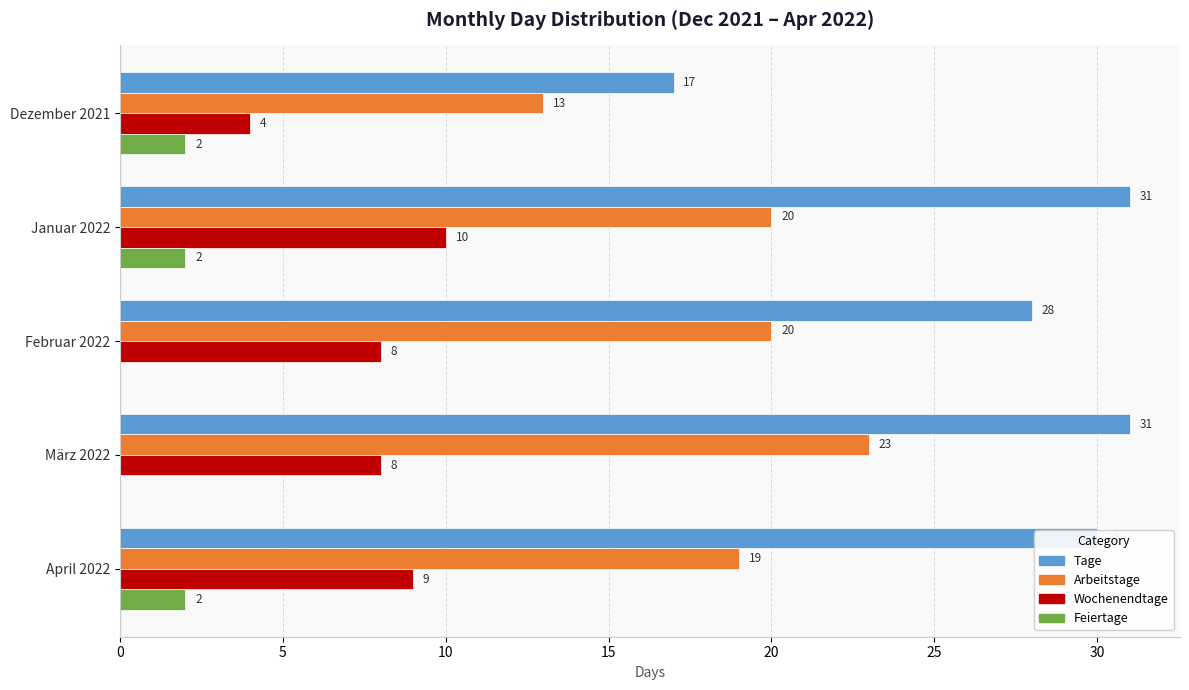

At which category is the sum across all series the highest?

Januar 2022